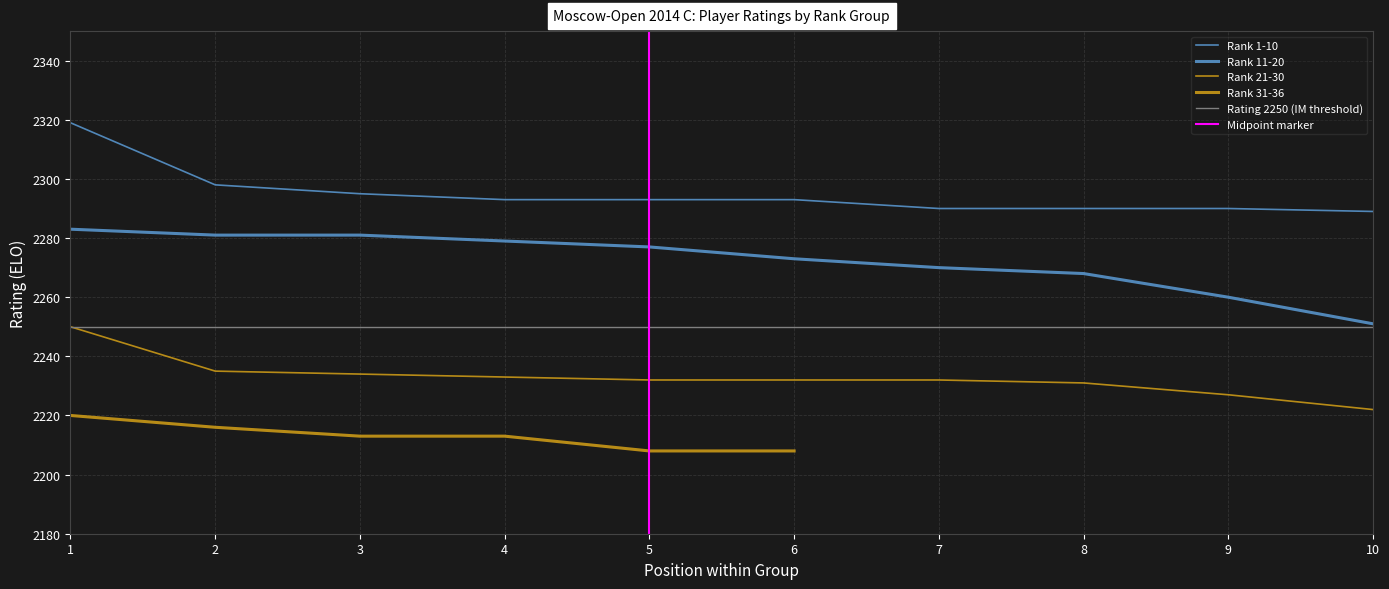

At which category is the sum across all series the highest?

1